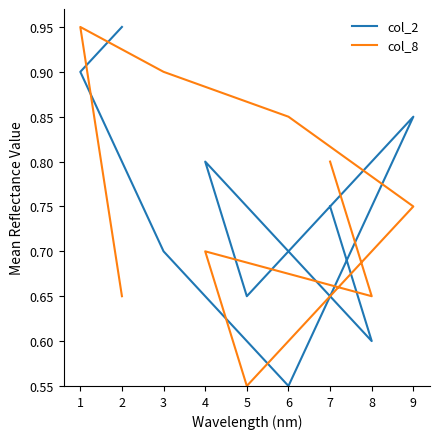

Where do col_8 and col_2 first cross each other?

2 and 1